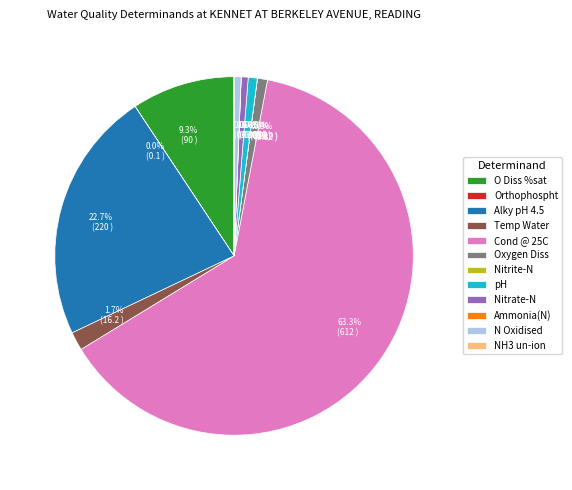

Is there any slice that represents more than half of the pie?

Yes